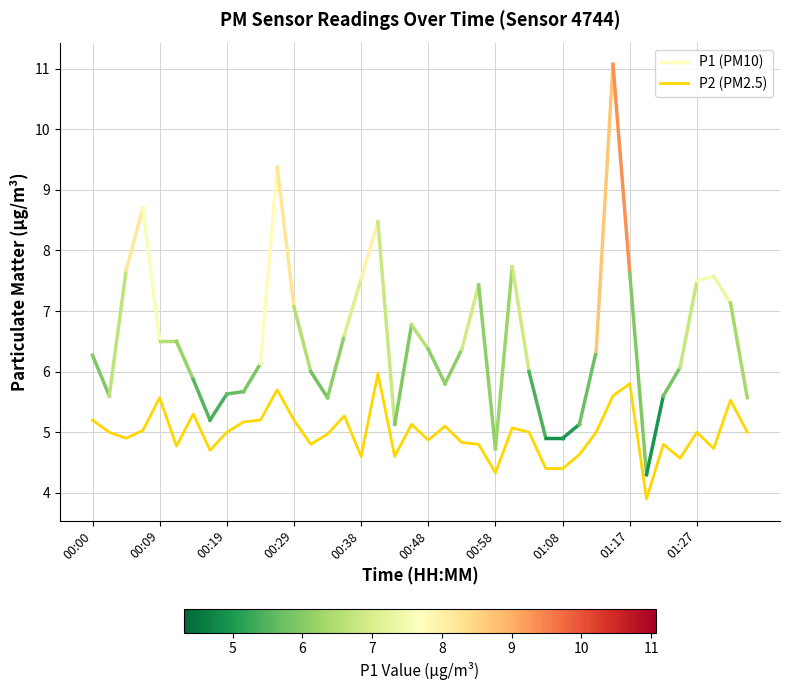

What is the difference between the maximum and minimum values?

2.1